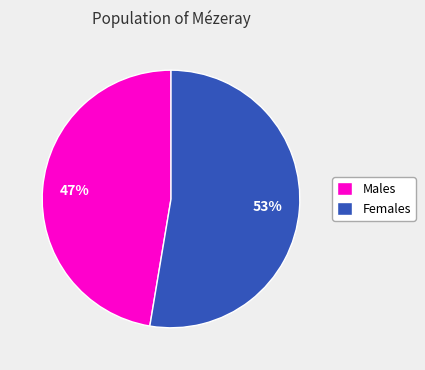

To the nearest percent, what percentage of the pie is Females?

53%